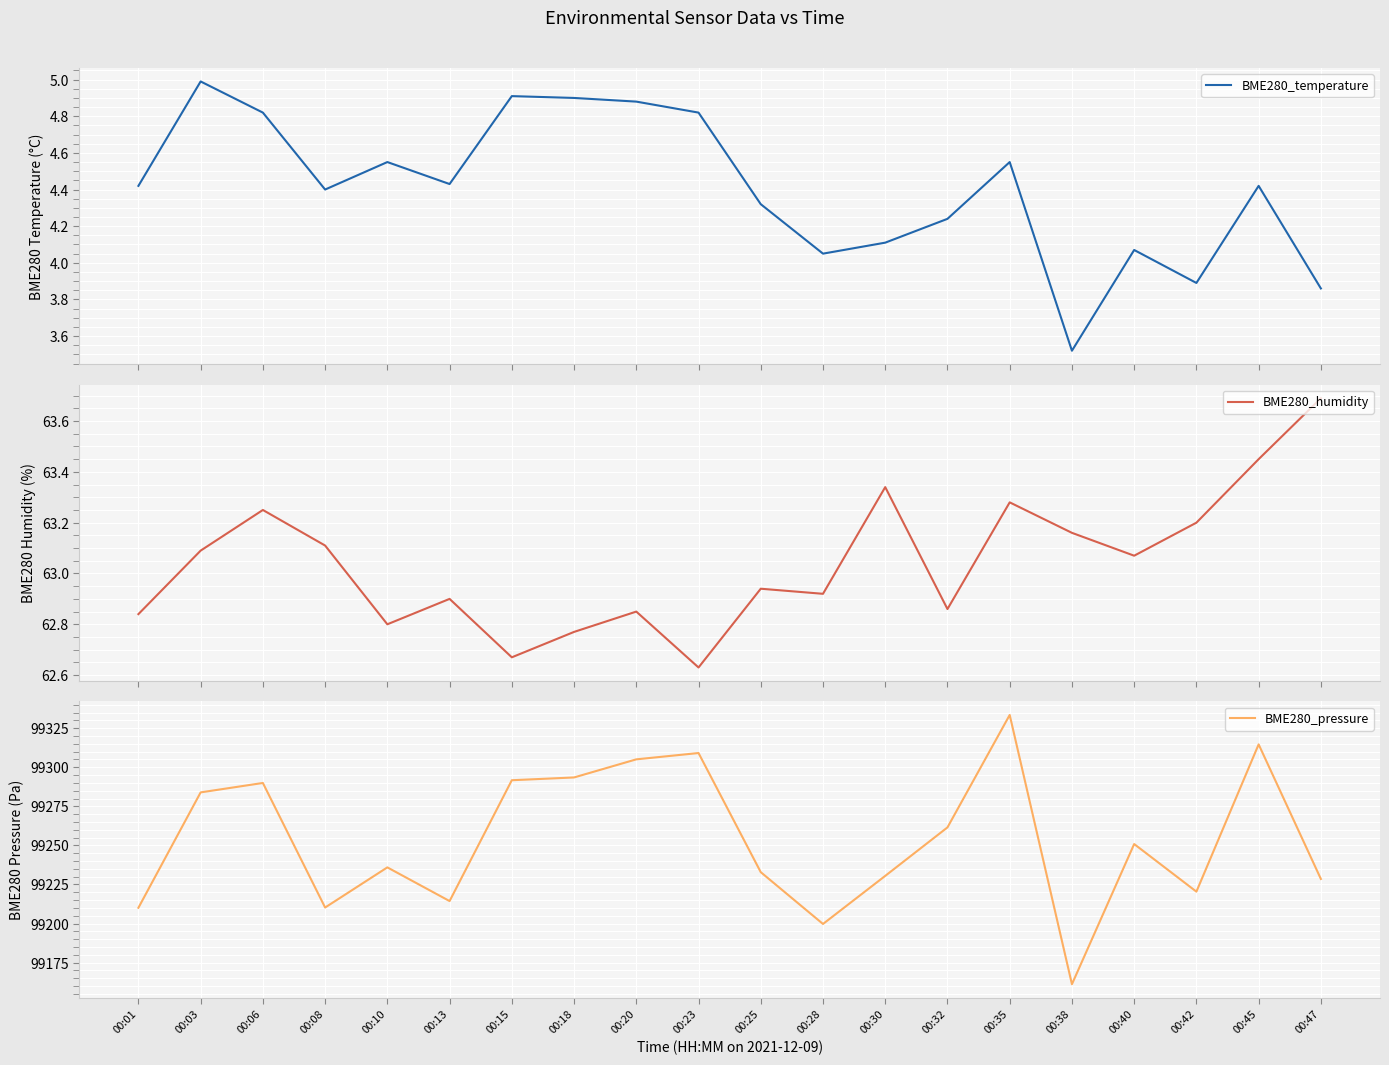

What is the average value of the BME280_humidity series?

63.0